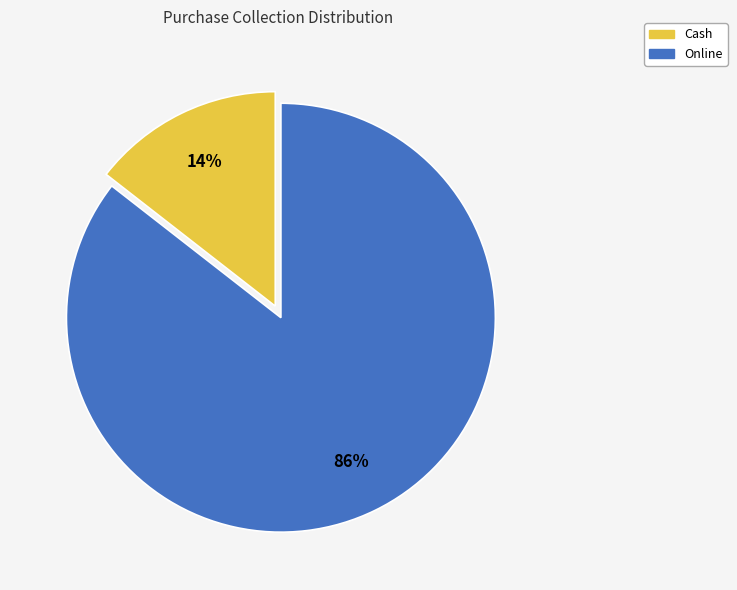

To the nearest percent, what is the average slice percentage?

50%